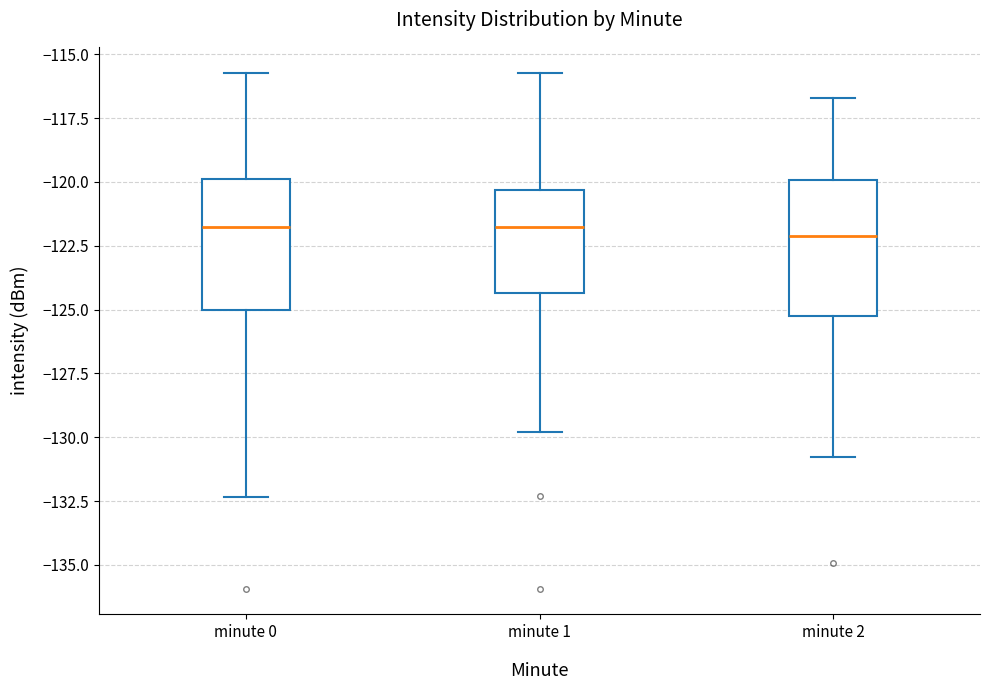

Where is the upper edge of the box for minute 0 on the y-axis? The values are not printed on the chart, so give them approximately, as read against the axis.

-120.0